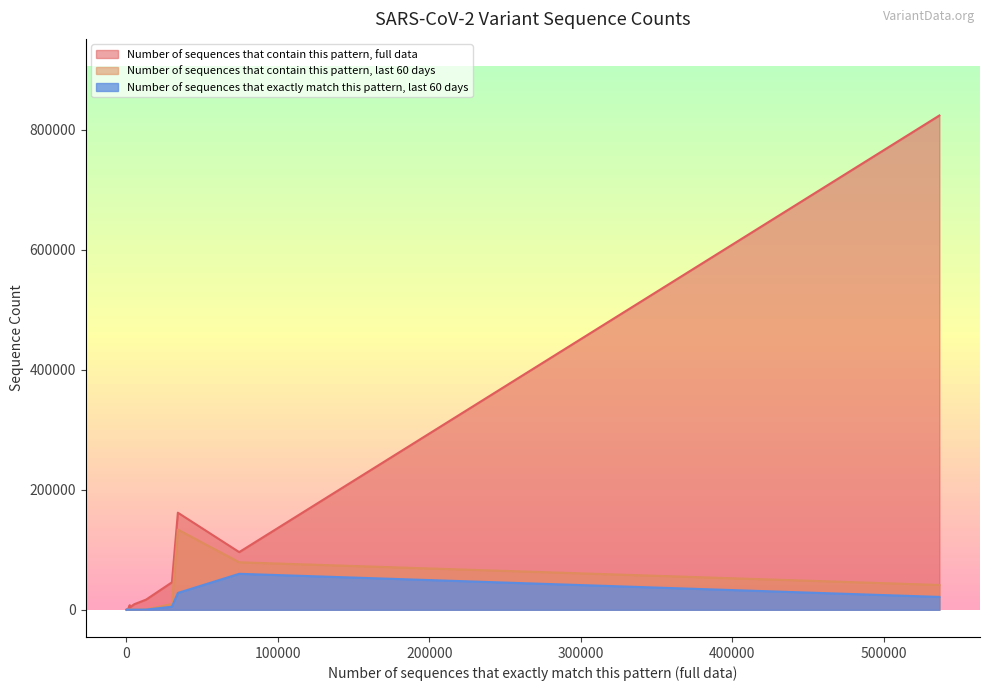

Which series has the widest spread of values?

Number of sequences that contain this pattern, full data